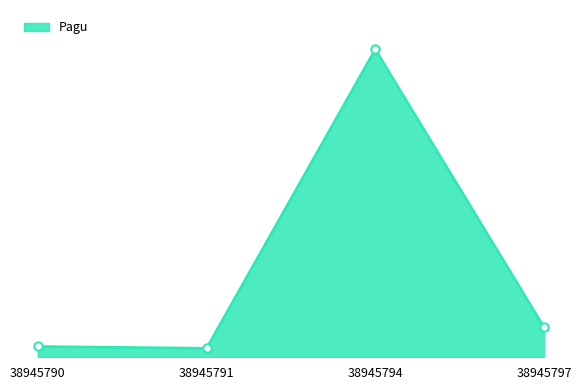

Does the chart have visible grid lines?

No